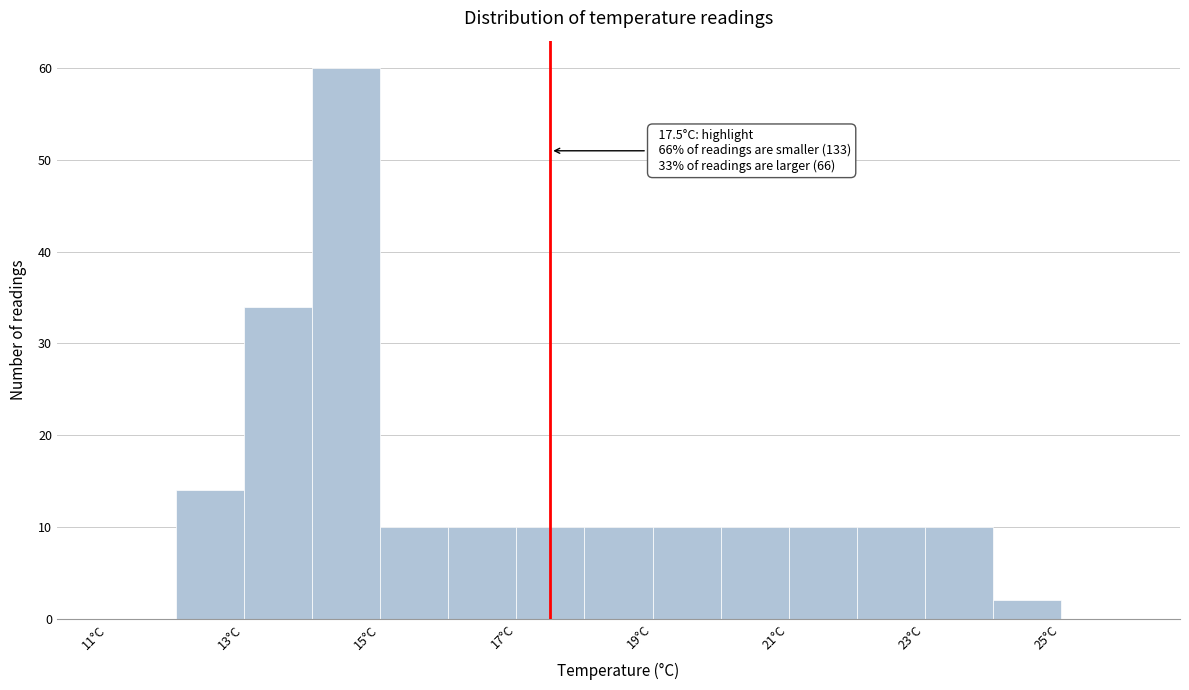

Over which range of the x-axis is the bar tallest?

14 to 15